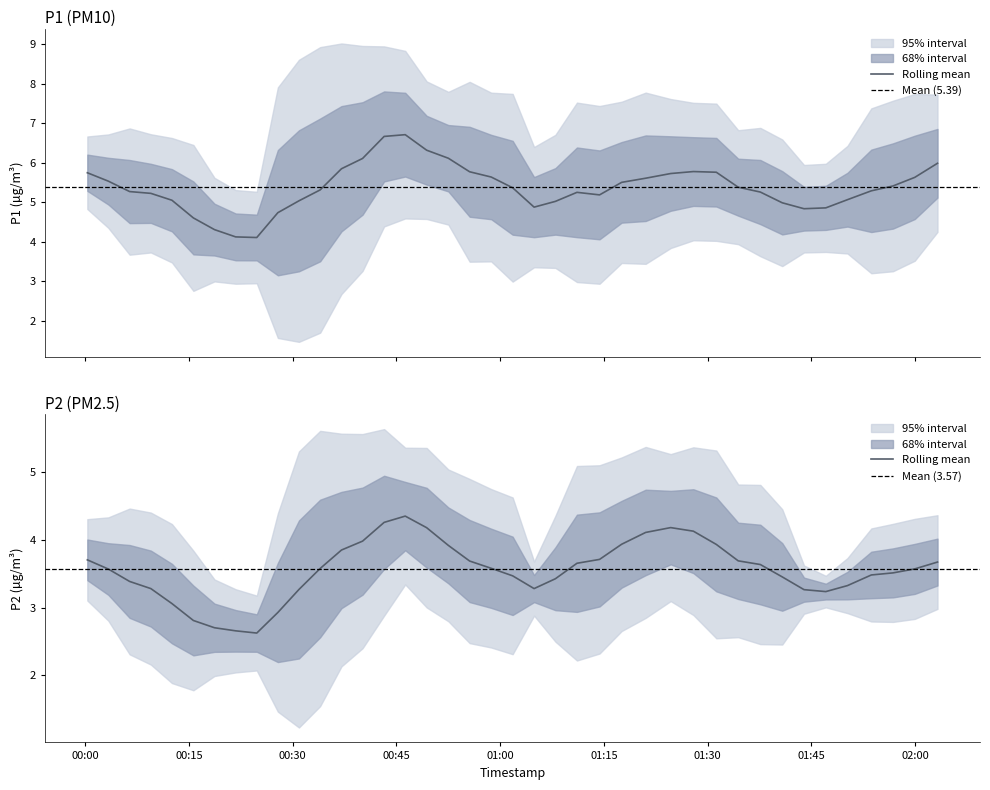

True or false: P2 has a value of 3.2 at 2022-09-23T00:40:06.

False